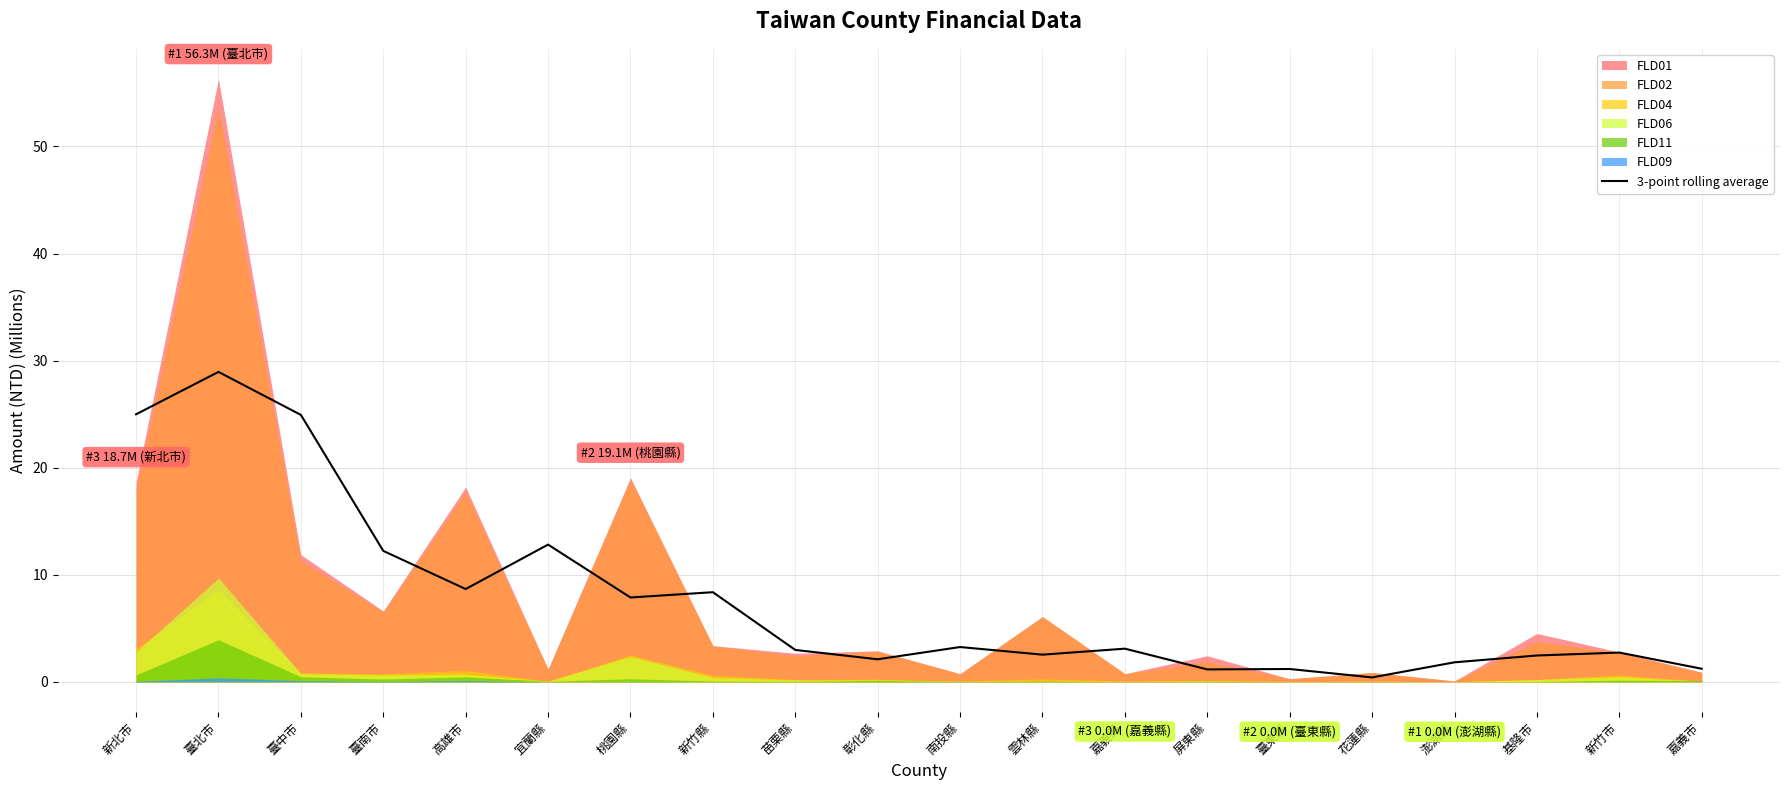

At which label is the value closest to 14?

宜蘭縣